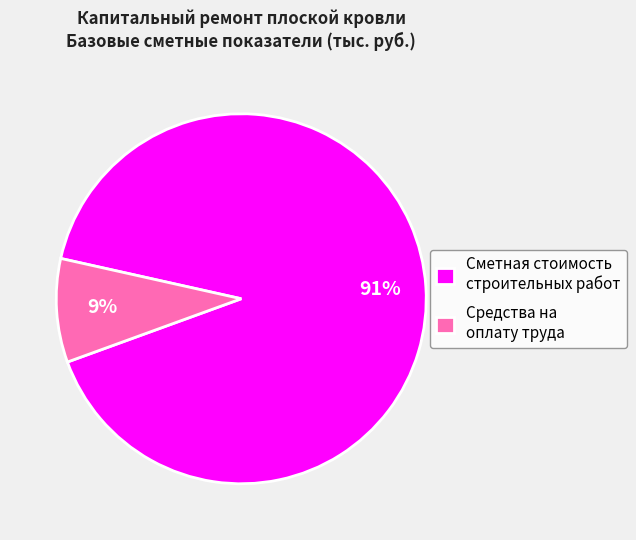

To the nearest percent, what is the average slice percentage?

50%